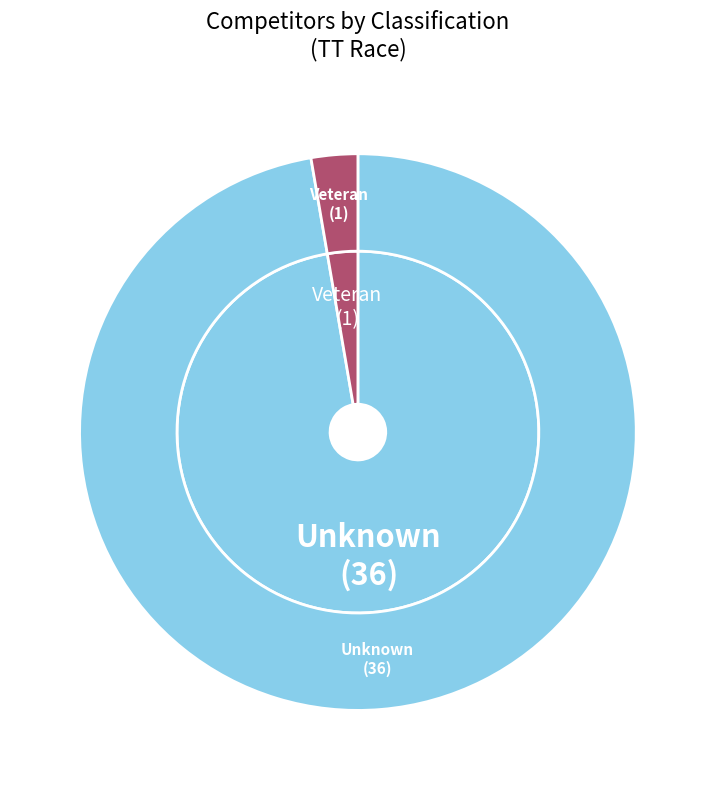

To the nearest percent, what is the combined percentage of Unknown and Veteran?

100%